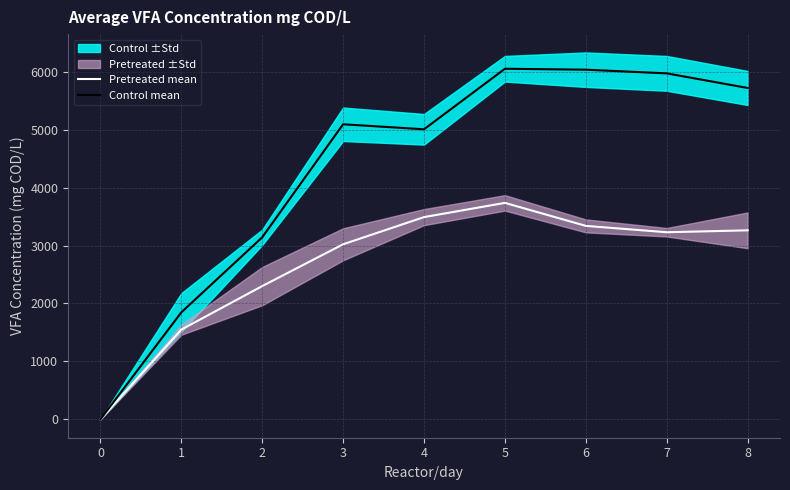

Is this an area chart (filled region under the line)?

No